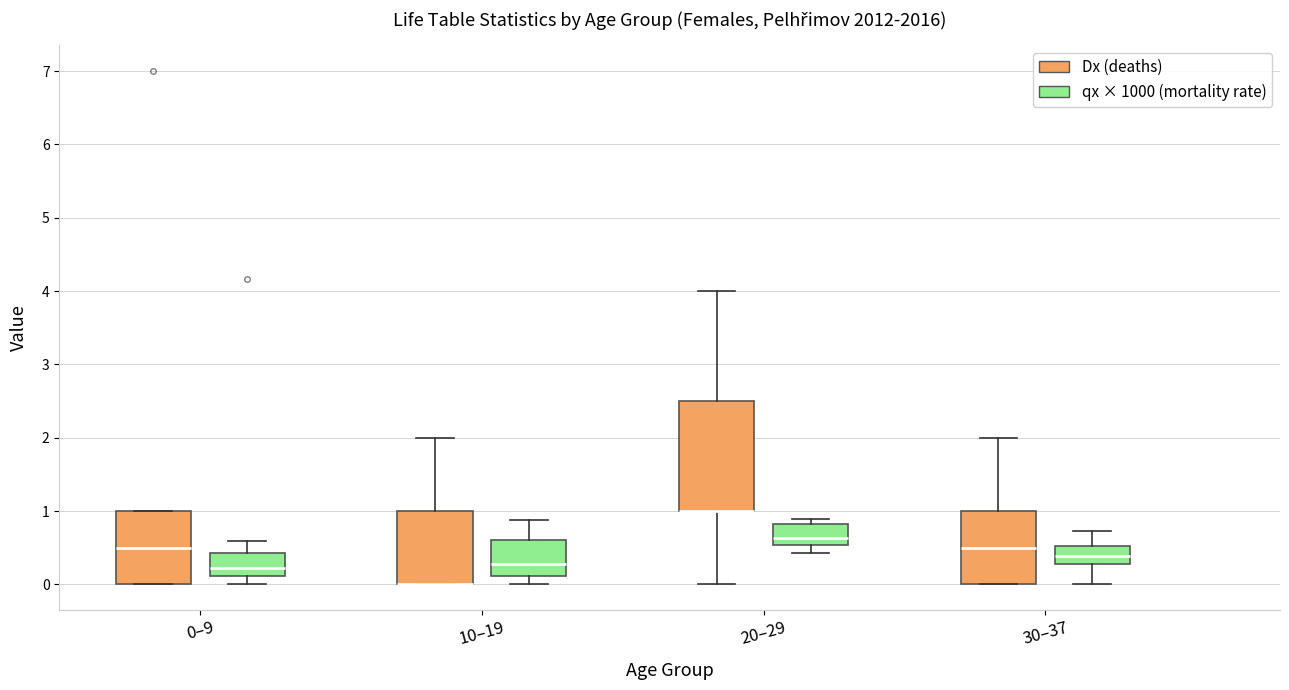

Reading left to right, transcribe this box plot: for each box, give where its median line is, the range the box spans, and where its two whiskers end, as read against the y-axis. The values are not printed on the chart, so give them approximately, as read against the axis.

0–9 (Dx (deaths)): median 0.5, box 0.0 to 1.0, whiskers 0.0 to 1.0
0–9 (qx × 1000 (mortality rate)): median 0.2, box 0.1 to 0.4, whiskers 0.0 to 0.6
10–19 (Dx (deaths)): median 0.0 (drawn on the box's lower edge), box 0.0 to 1.0, whiskers 0.0 to 2.0
10–19 (qx × 1000 (mortality rate)): median 0.3, box 0.1 to 0.6, whiskers 0.0 to 0.9
20–29 (Dx (deaths)): median 1.0 (drawn on the box's lower edge), box 1.0 to 2.5, whiskers 0.0 to 4.0
20–29 (qx × 1000 (mortality rate)): median 0.6, box 0.5 to 0.8, whiskers 0.4 to 0.9
30–37 (Dx (deaths)): median 0.5, box 0.0 to 1.0, whiskers 0.0 to 2.0
30–37 (qx × 1000 (mortality rate)): median 0.4, box 0.3 to 0.5, whiskers 0.0 to 0.7